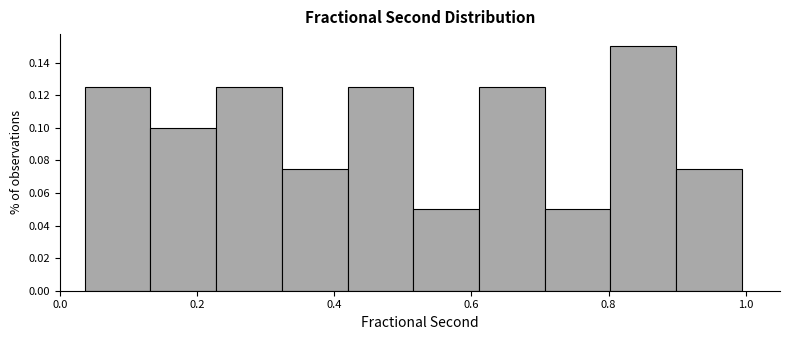

How tall is the bar that spans 0.80 to 0.90 on the x-axis? Neither the bar edges nor the heights are printed on the chart, so give them approximately, as read against the axes.

0.150